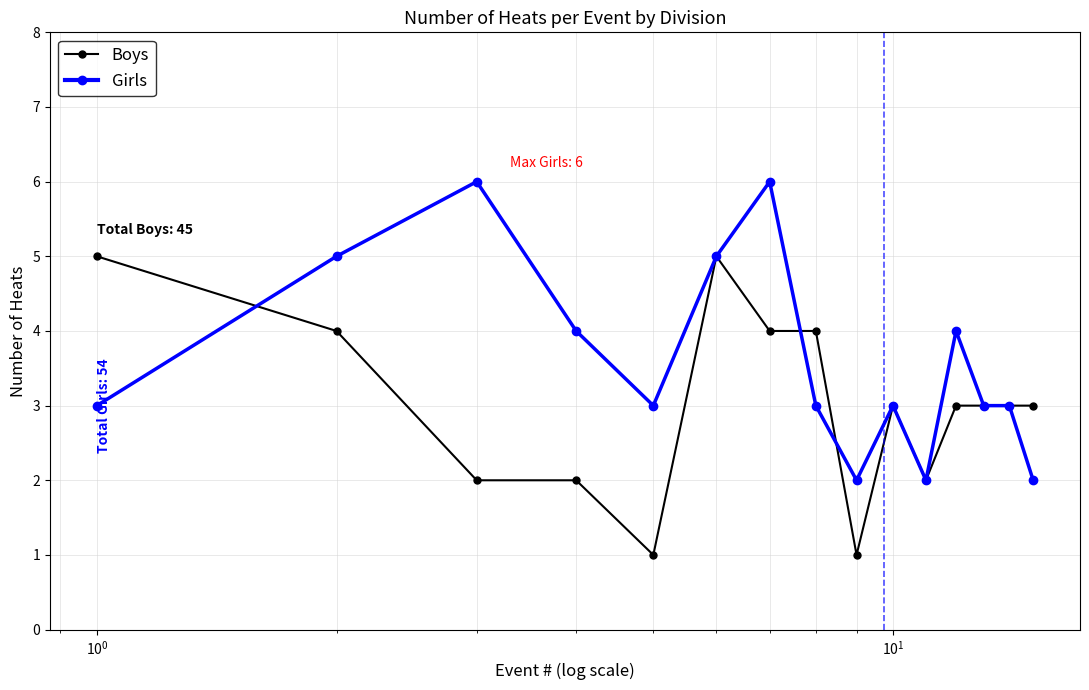

Reading right to left, transcribe all the data shown in this chart.

Boys: 3	3	3	3	2	3	1	4	4	5	1	2	2	4	5
Girls: 2	3	3	4	2	3	2	3	6	5	3	4	6	5	3